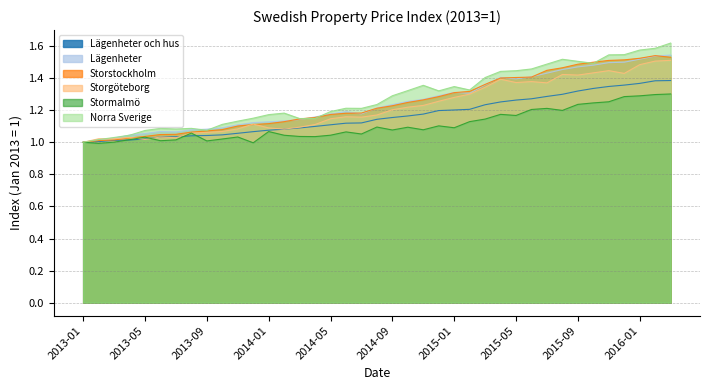

What is the label of the 22nd point from the left?

2014-10